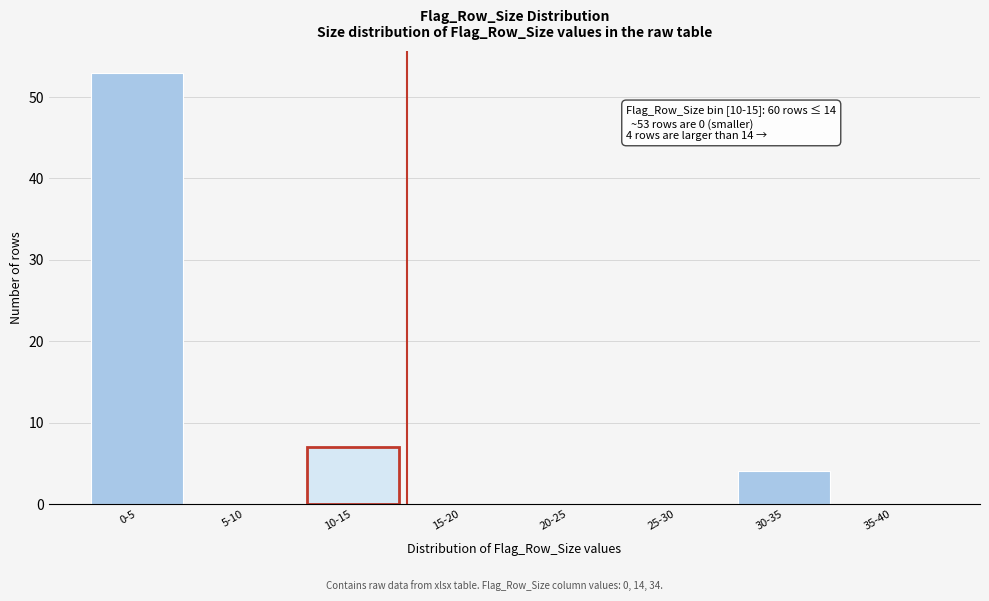

Reading left to right, list all the values displayed in this chart.

0-5=53	5-10=0	10-15=7	15-20=0	20-25=0	25-30=0	30-35=4	35-40=0